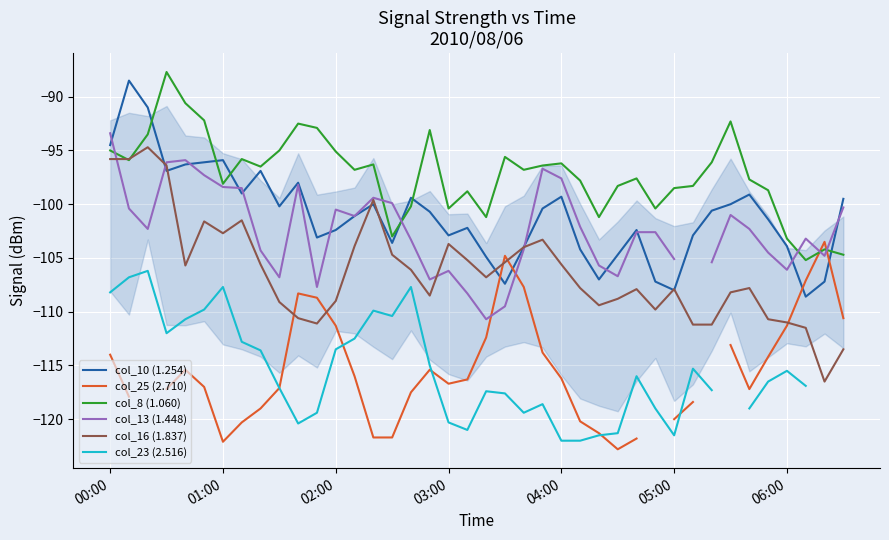

What is the sum of all col_8 (1.060) values?

-3889.8